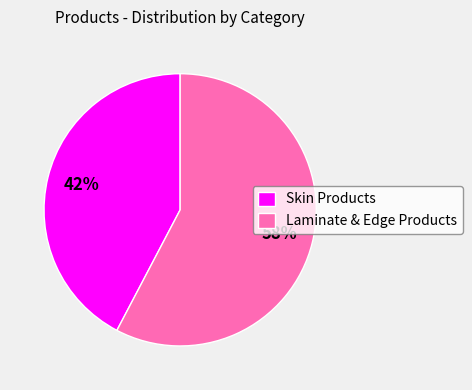

To the nearest percent, what is the average slice percentage?

50%